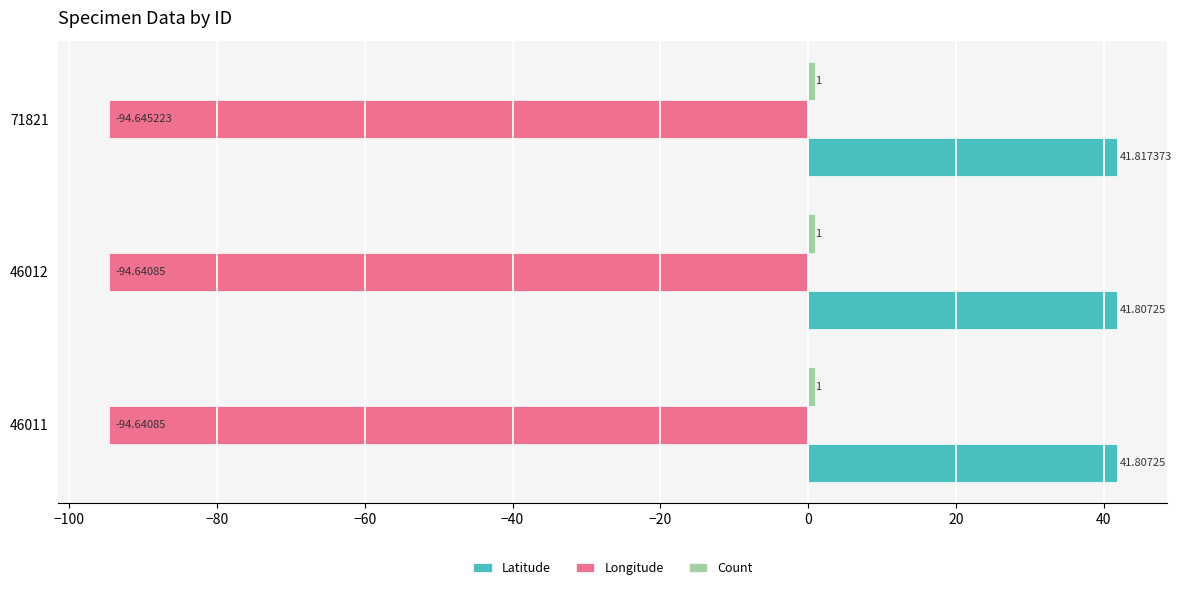

At how many categories does at least one series exceed 29?

3